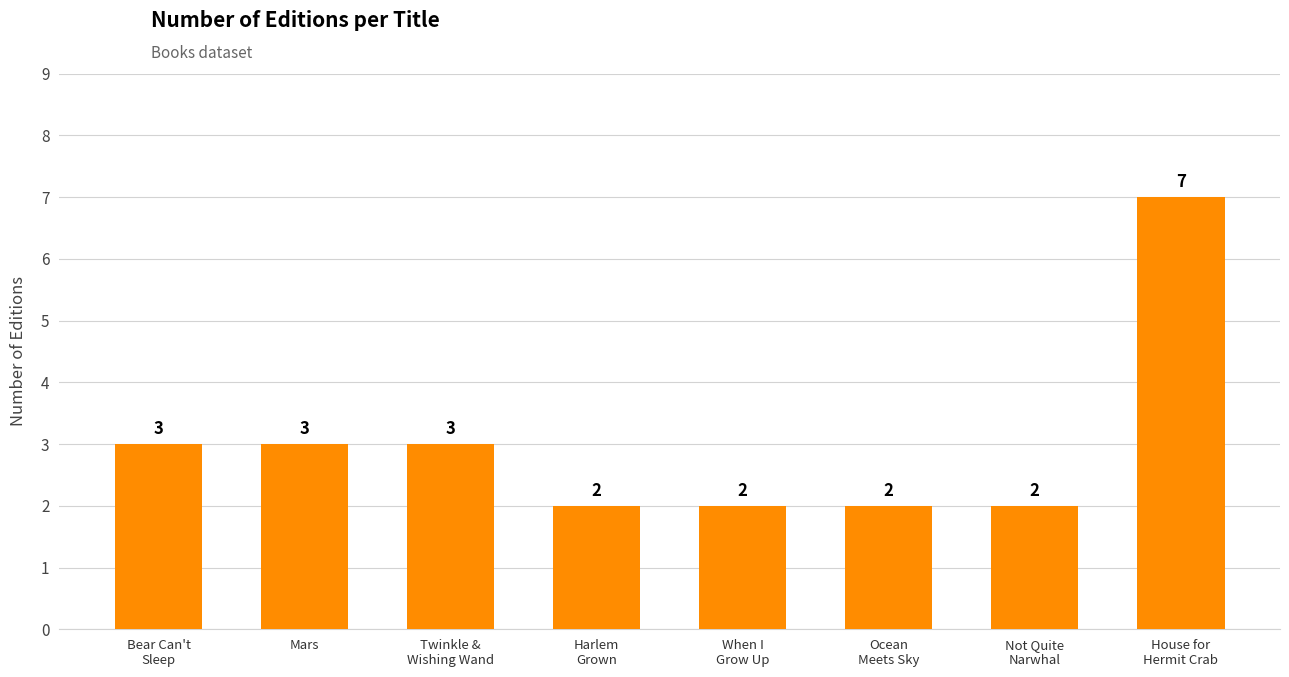

What is the maximum value shown in the chart?

7